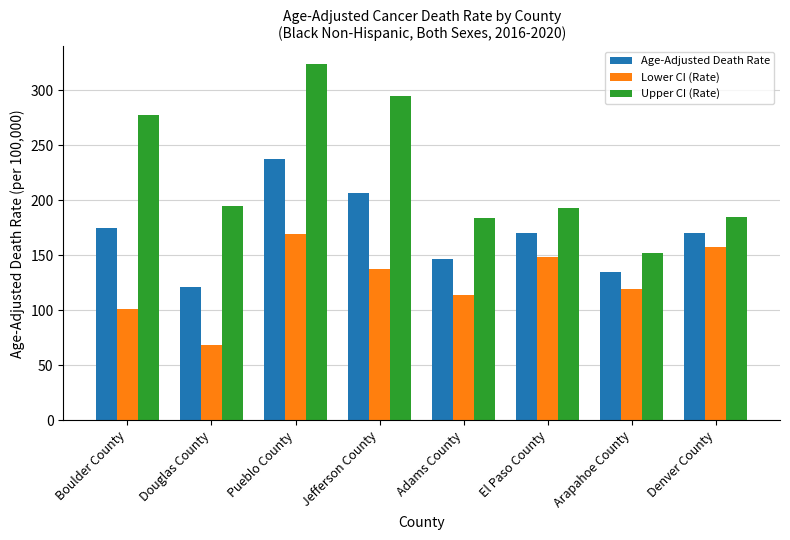

Which label corresponds to the largest value in the chart?

Pueblo County